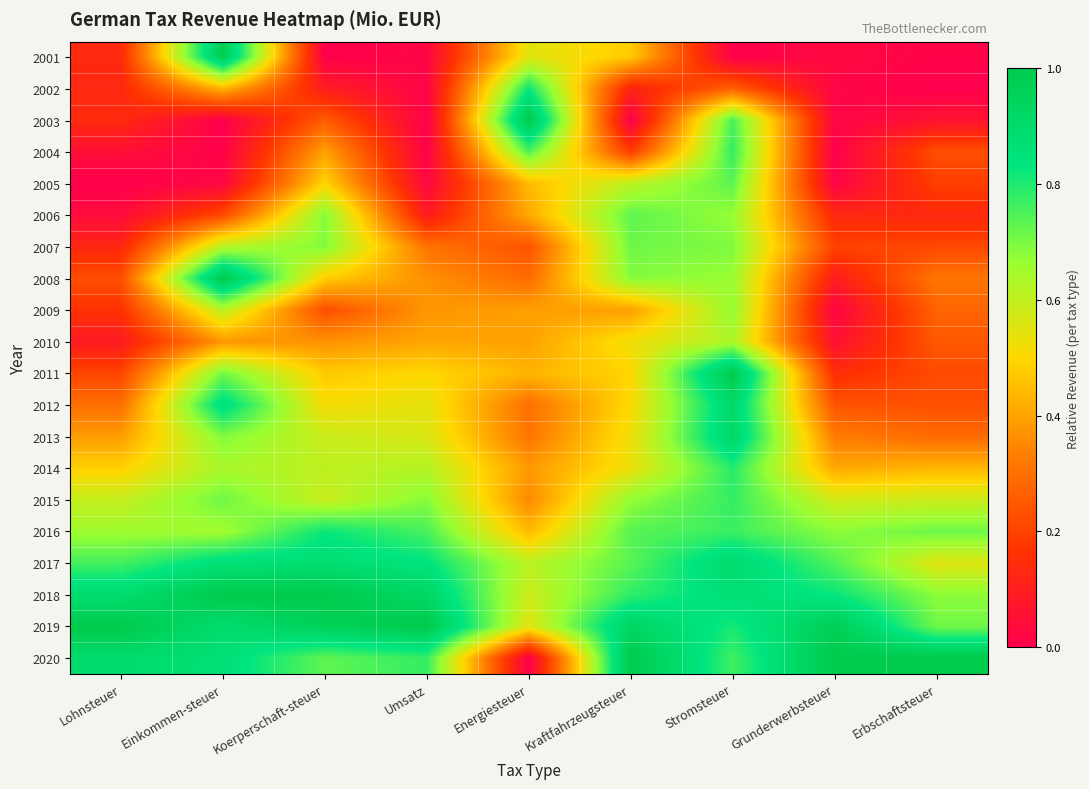

What is the total value across all series at Stromsteuer?

14.4